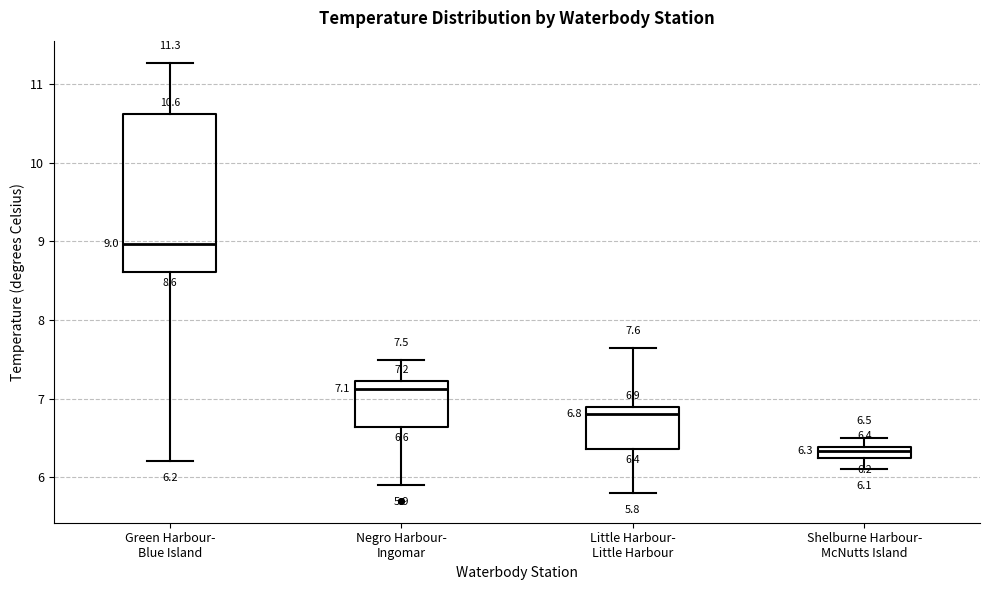

Which box has the lowest median line?

Shelburne Harbour- McNutts Island